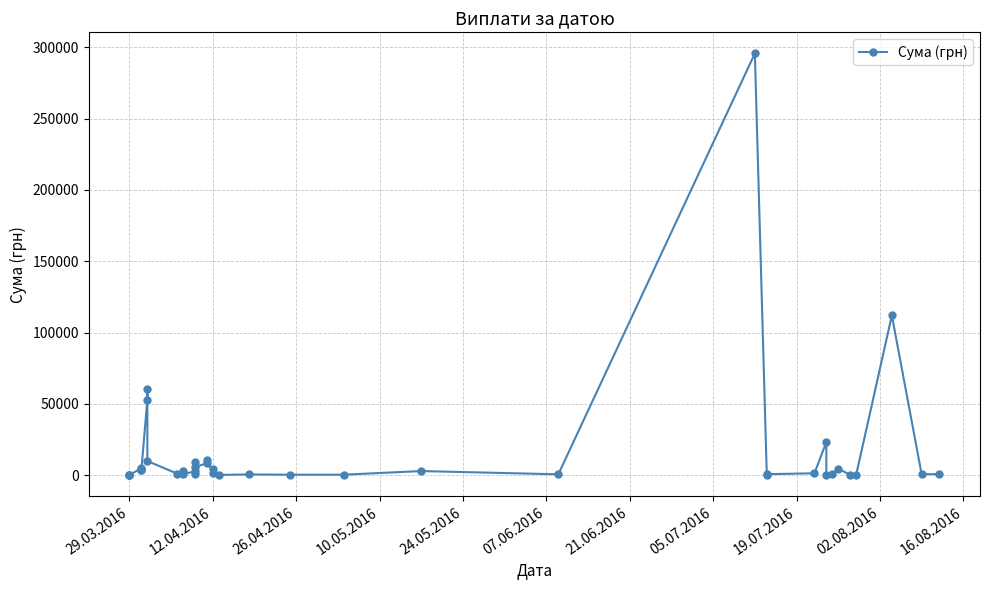

Is this an area chart (filled region under the line)?

No